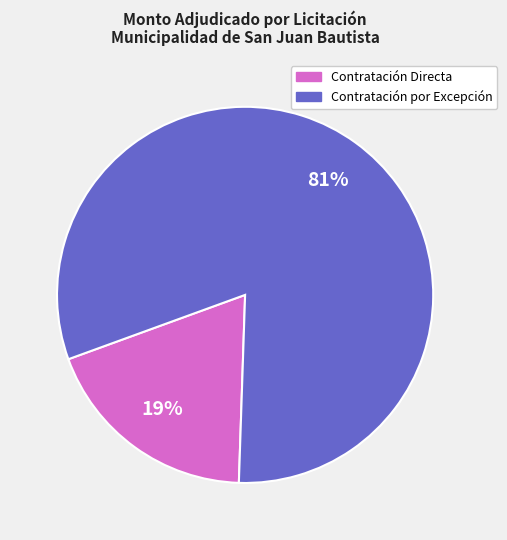

What is the ratio of the value at Contratación por Excepción to the value at Contratación Directa?

4.3